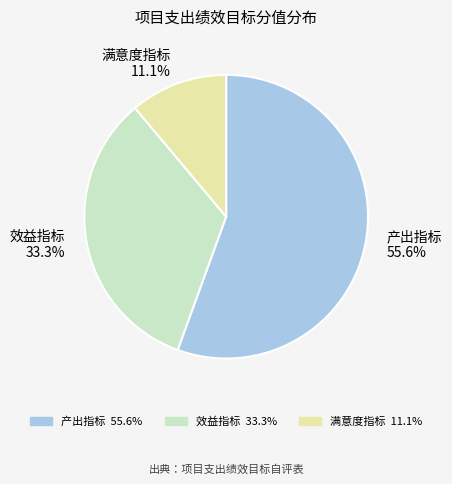

What percentage is the 产出指标 slice, to the nearest percent?

56%